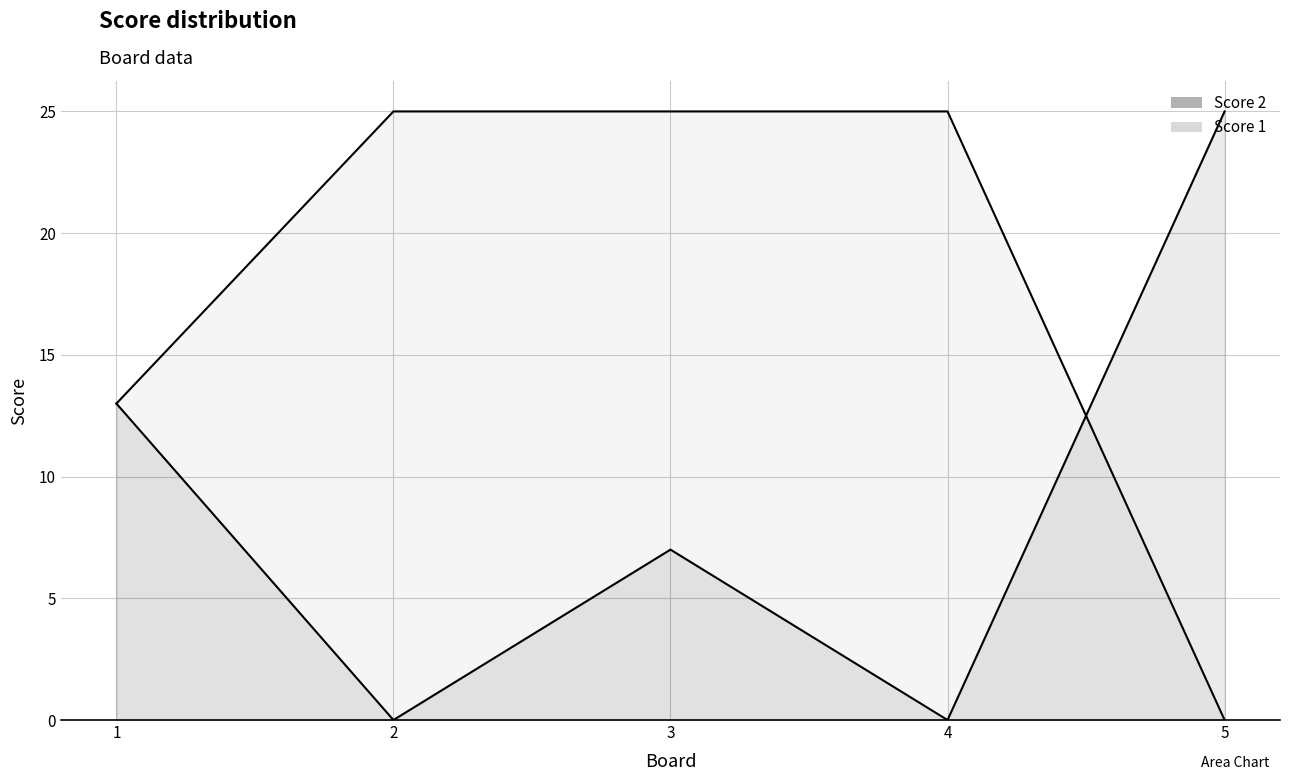

What is the sum of all Score 2 values?

45